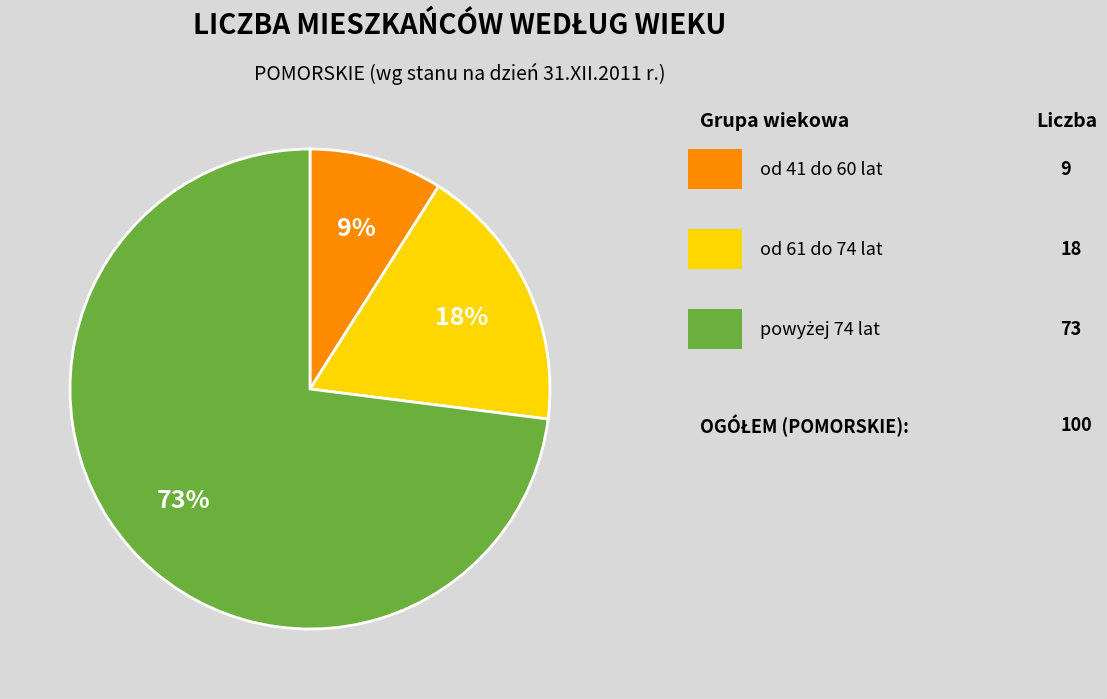

Does any single category account for the majority?

Yes